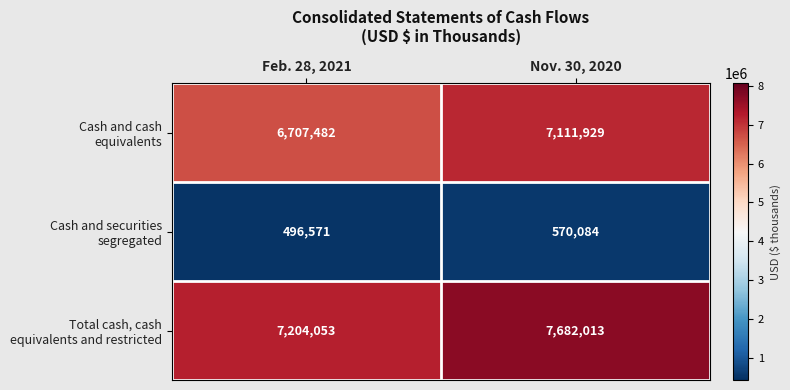

What is the maximum value shown in the chart?

7682013